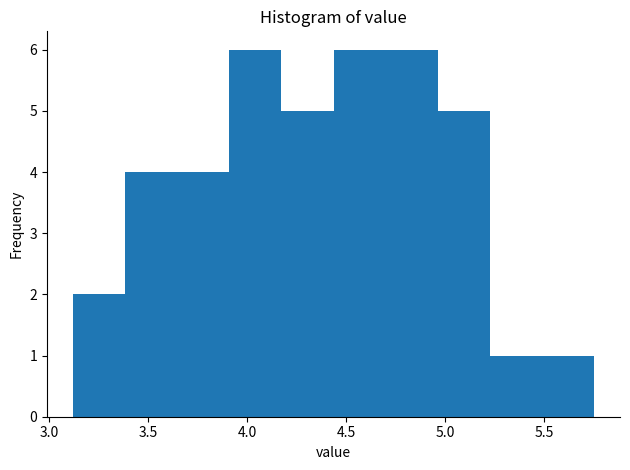

What is the height of the bar covering 4.45 to 4.70 on the x-axis? Neither the bar edges nor the heights are printed on the chart, so give them approximately, as read against the axes.

6